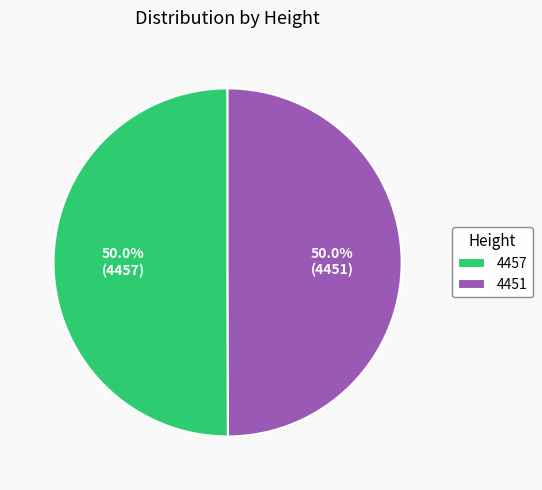

Is it true that 4451 is 50% of the pie?

True